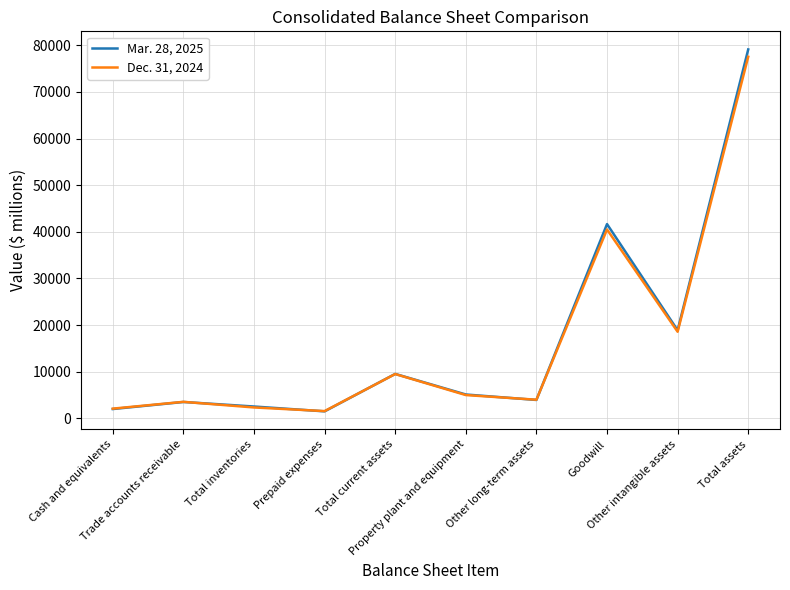

What position from the left is Total assets?

10